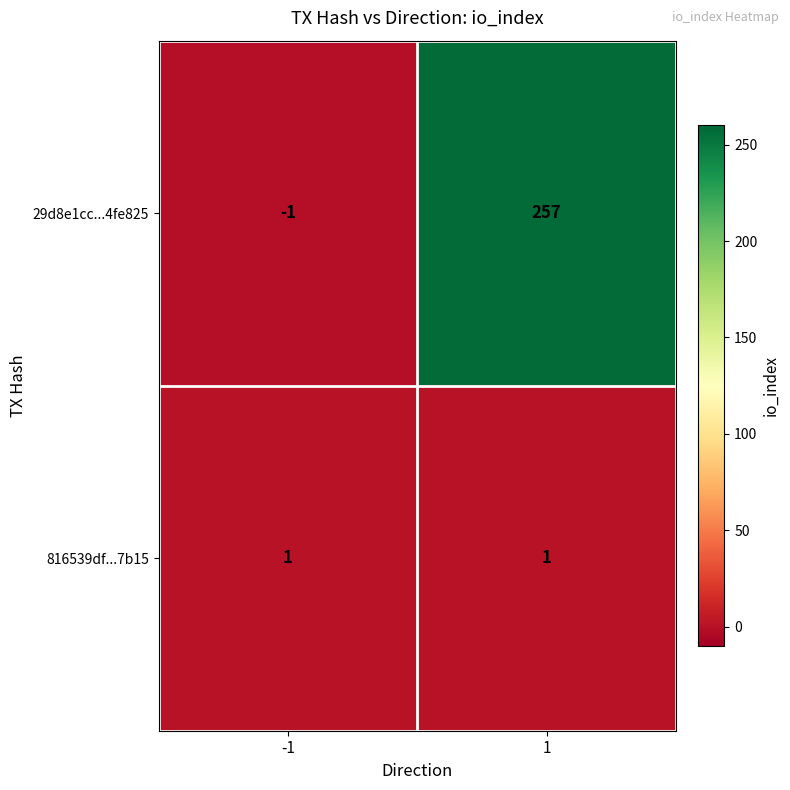

What is the greatest value displayed?

257